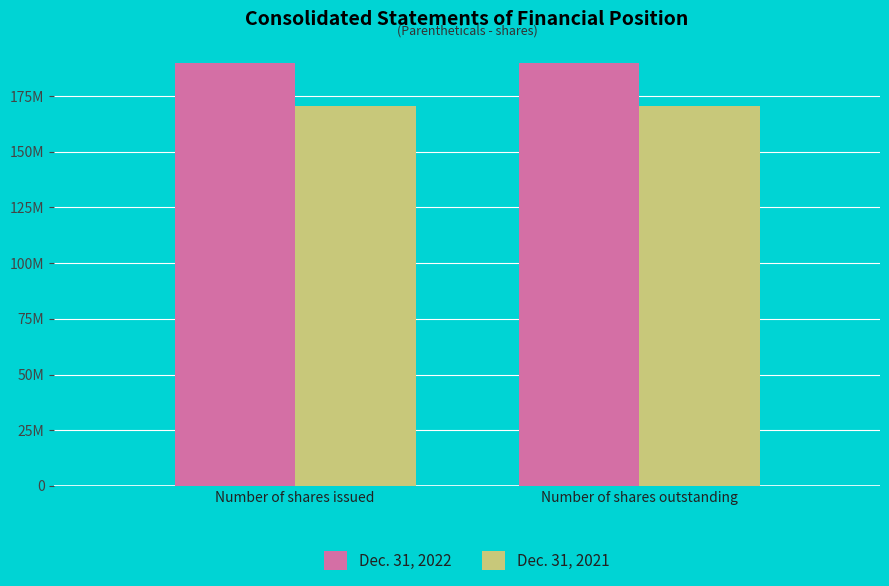

At which category is the sum across all series the highest?

Number of shares issued